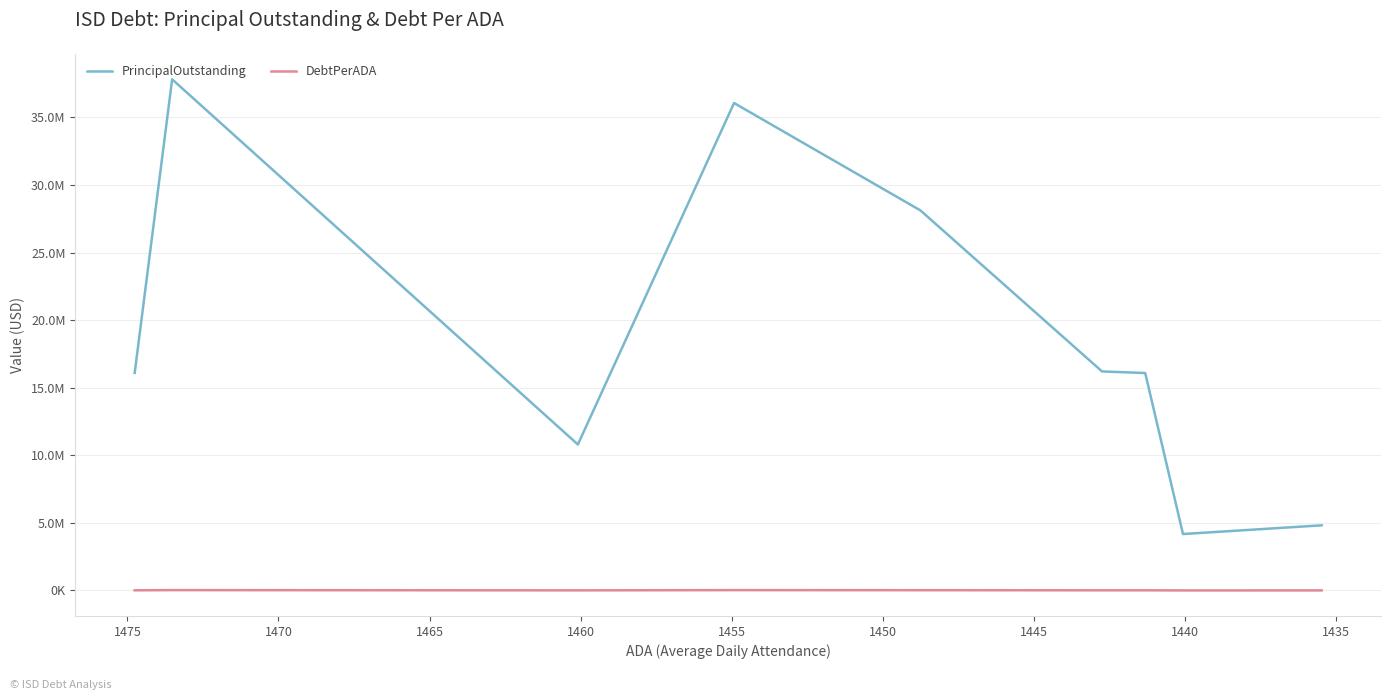

How many data points in PrincipalOutstanding are less than 16094993?

4